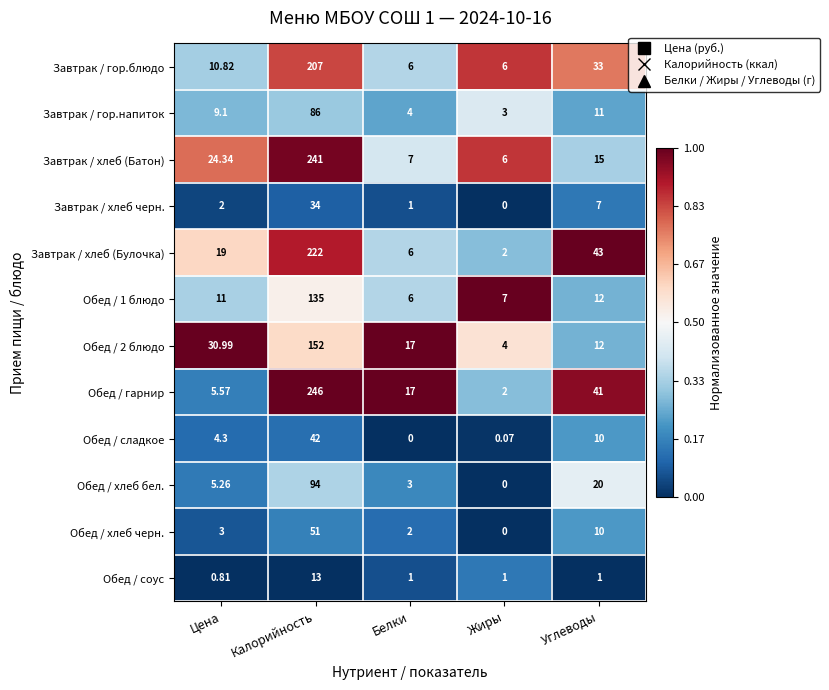

Which series changed the most between Цена and Белки?

Завтрак / хлеб (Батон)